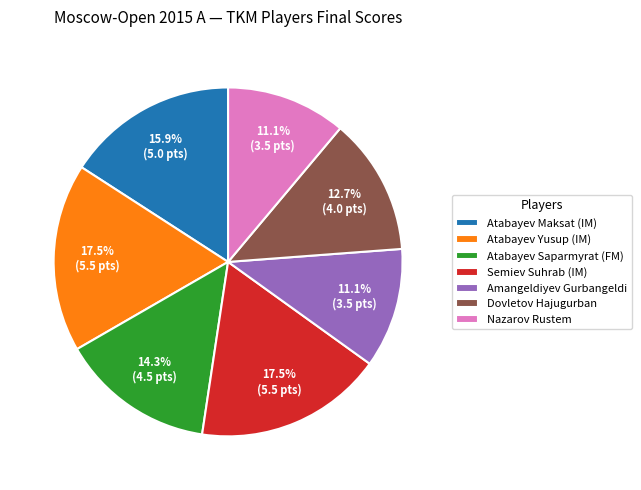

To the nearest percent, what is the difference between the Amangeldiyev Gurbangeldi and Atabayev Maksat (IM) slice percentages?

5%